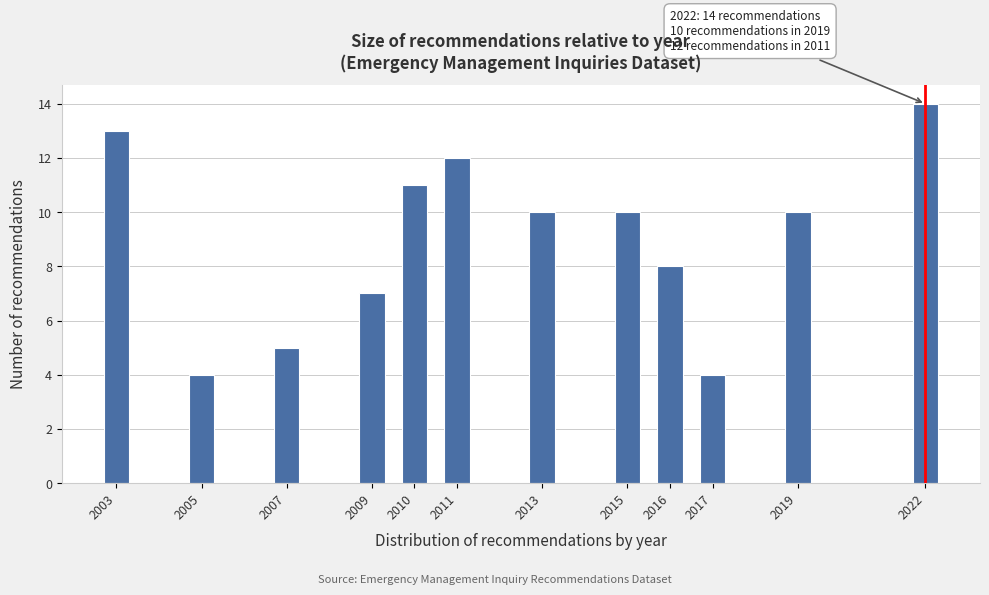

Reading left to right, what are all the values shown in this chart?

13	4	5	7	11	12	10	10	8	4	10	14